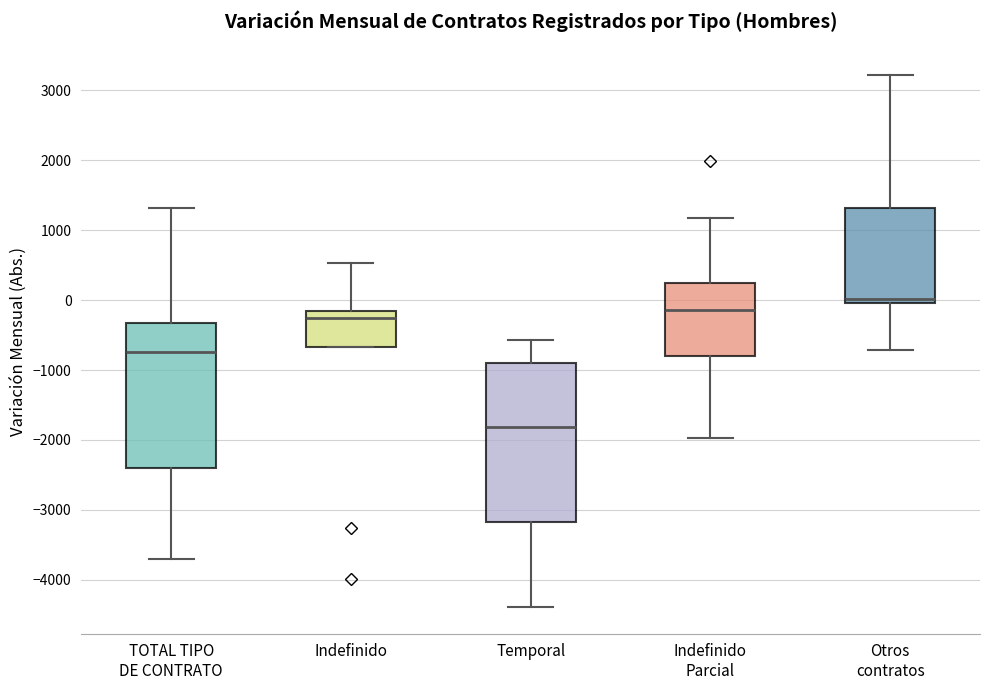

Comparing the boxes themselves (not the whiskers), which one is the tallest?

Temporal